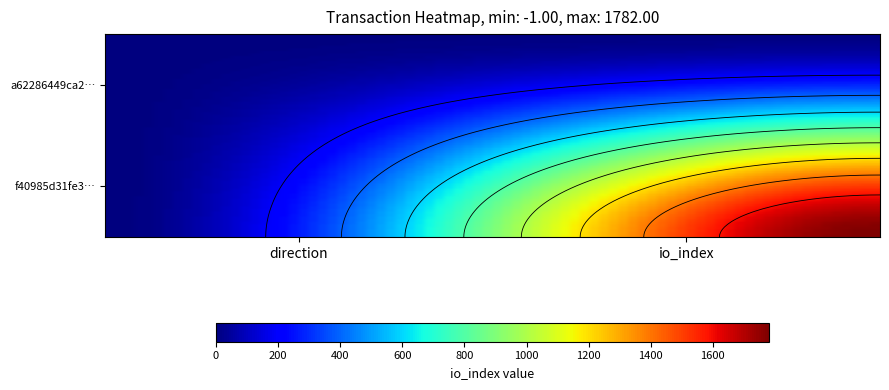

Is the value of f40985d31fe36b77835a0688c2fd649954a3b8e at 1 greater than the value of a62286449ca2b7a32aefb5c2da2503646aca28c at 0?

Yes